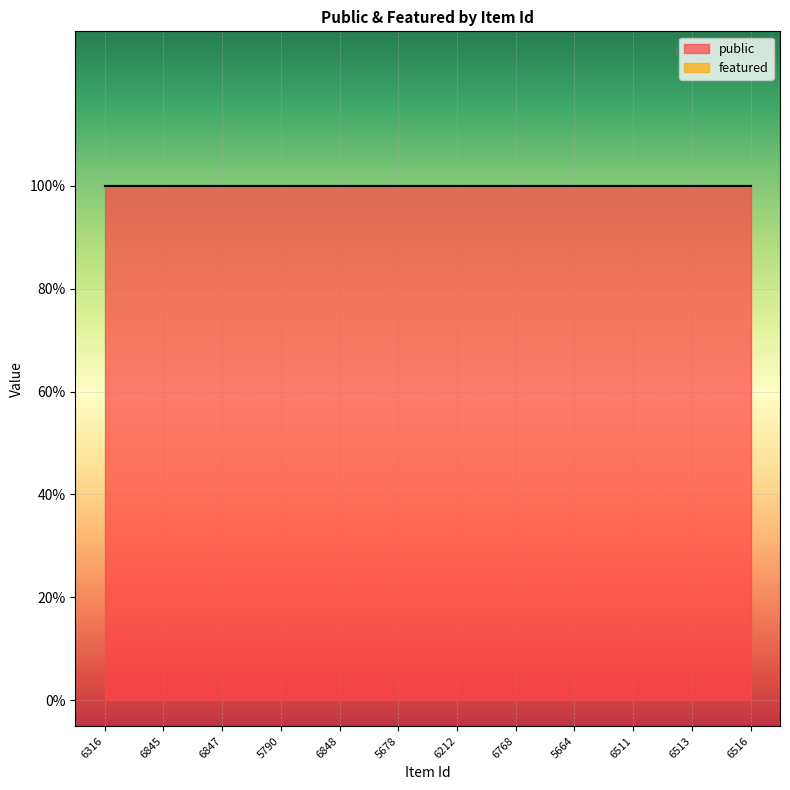

Reading left to right, extract all data points from this chart.

public: 1	1	1	1	1	1	1	1	1	1	1	1
featured: 0	0	0	0	0	0	0	0	0	0	0	0